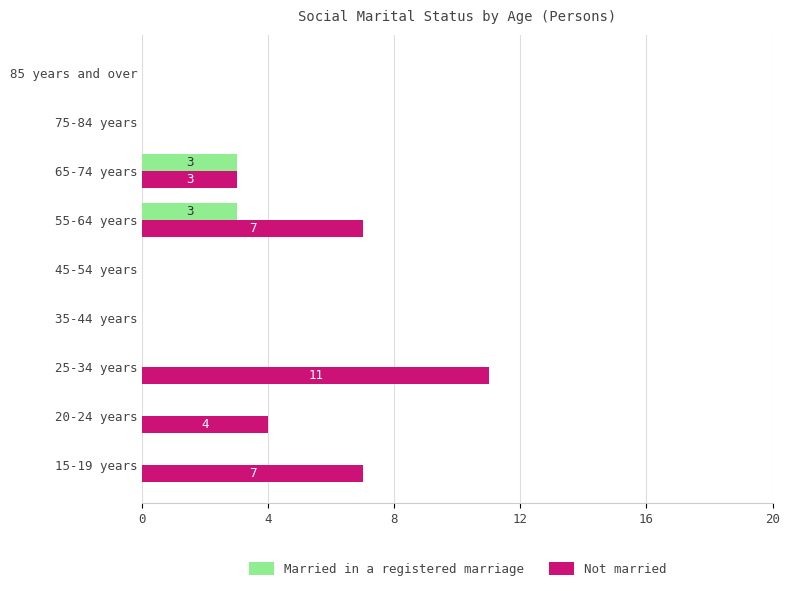

Which series has the largest total across all categories?

Not married